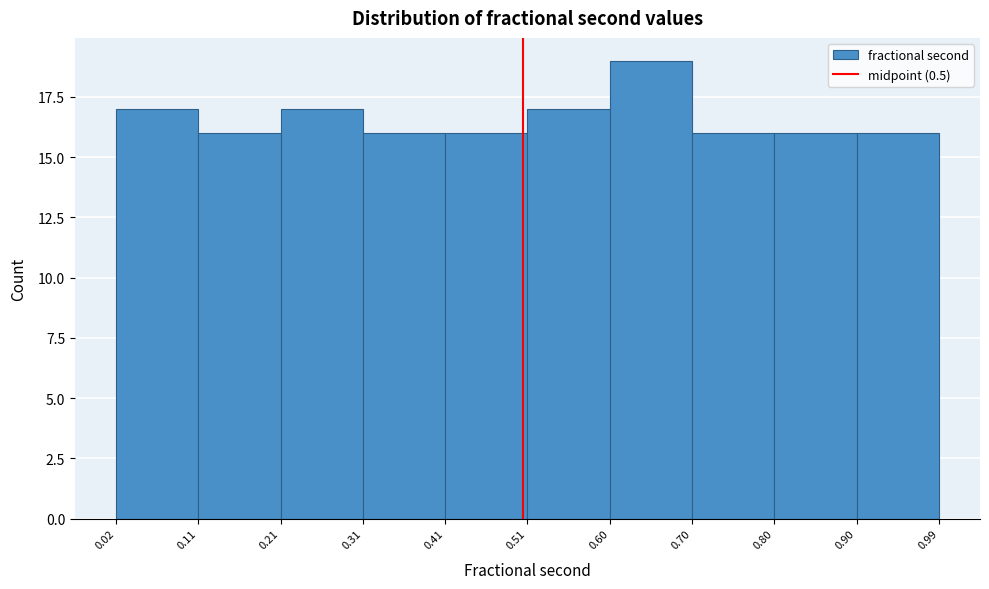

What is the height of the bar covering 0.11 to 0.21 on the x-axis? The values are not printed on the chart, so give them approximately, as read against the axis.

16